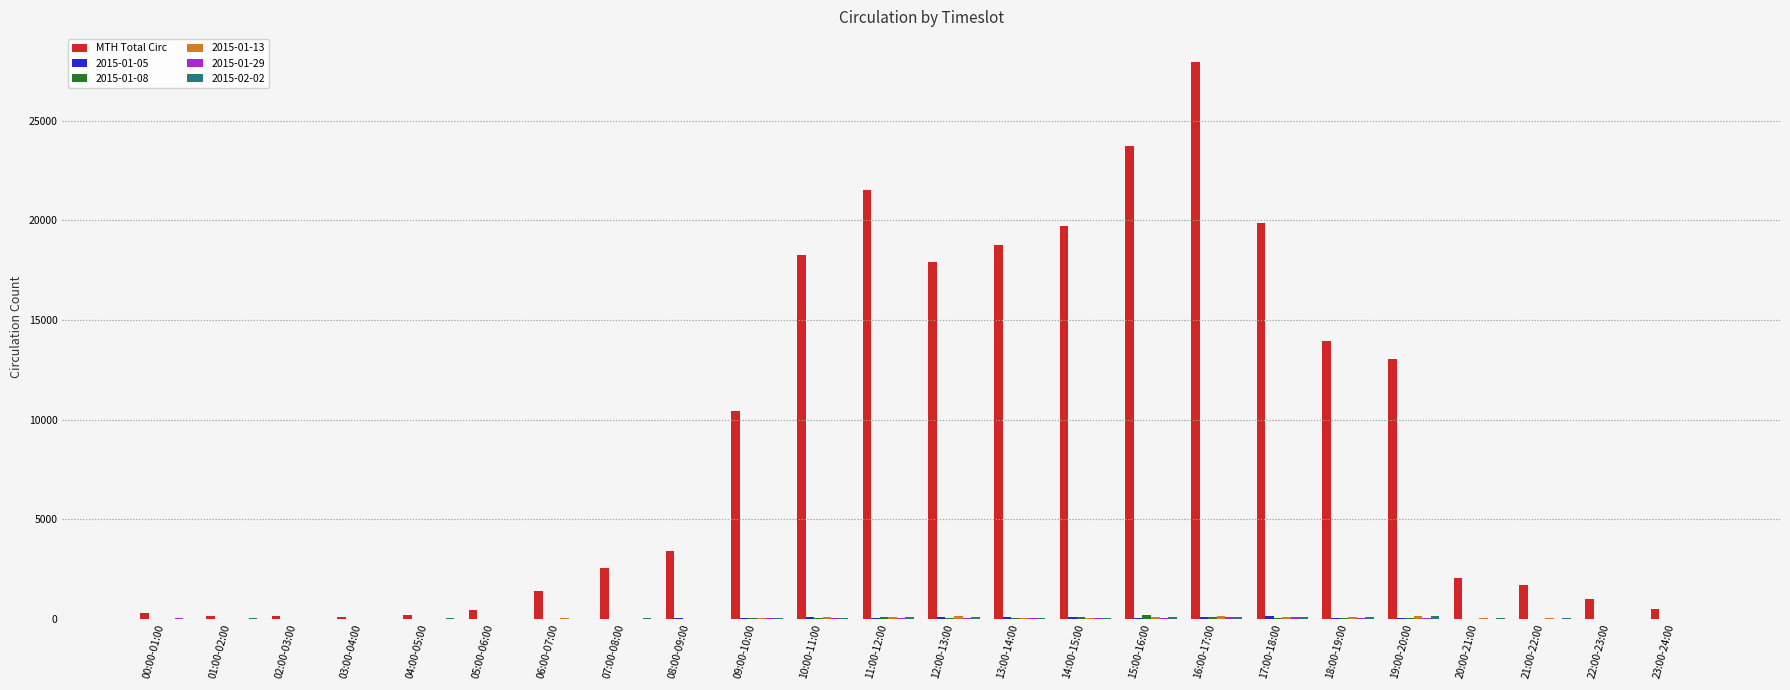

What is the greatest value displayed?

27960